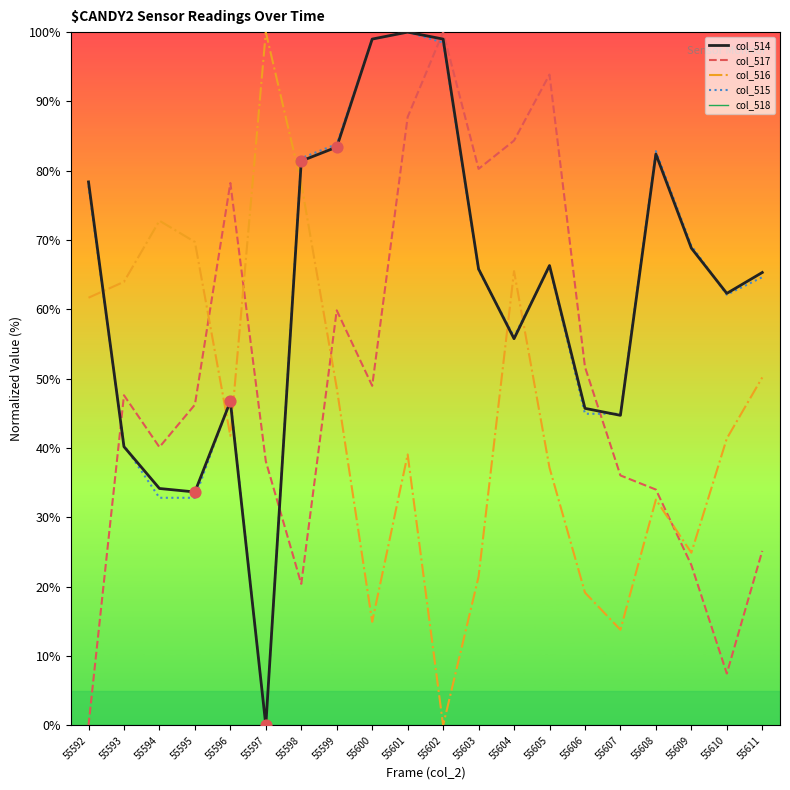

What is the total value across all series at 55594?

179.9